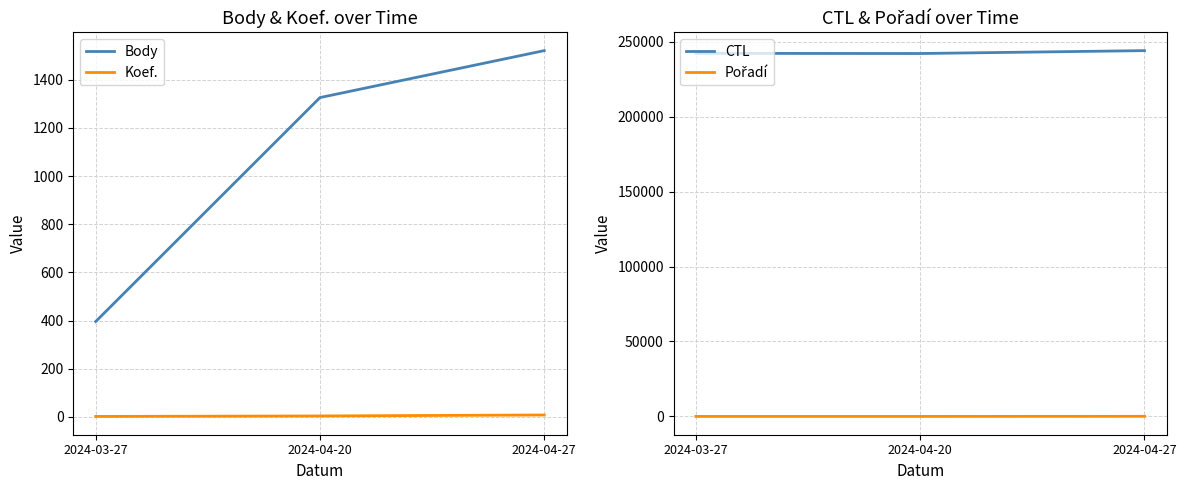

Reading right to left, extract all data points from this chart.

Body: 2024-04-27=1521	2024-04-20=1326	2024-03-27=396
Koef.: 2024-04-27=8	2024-04-20=4	2024-03-27=2
CTL: 2024-04-27=244030	2024-04-20=242101	2024-03-27=242202
Pořadí: 2024-04-27=79	2024-04-20=10	2024-03-27=8